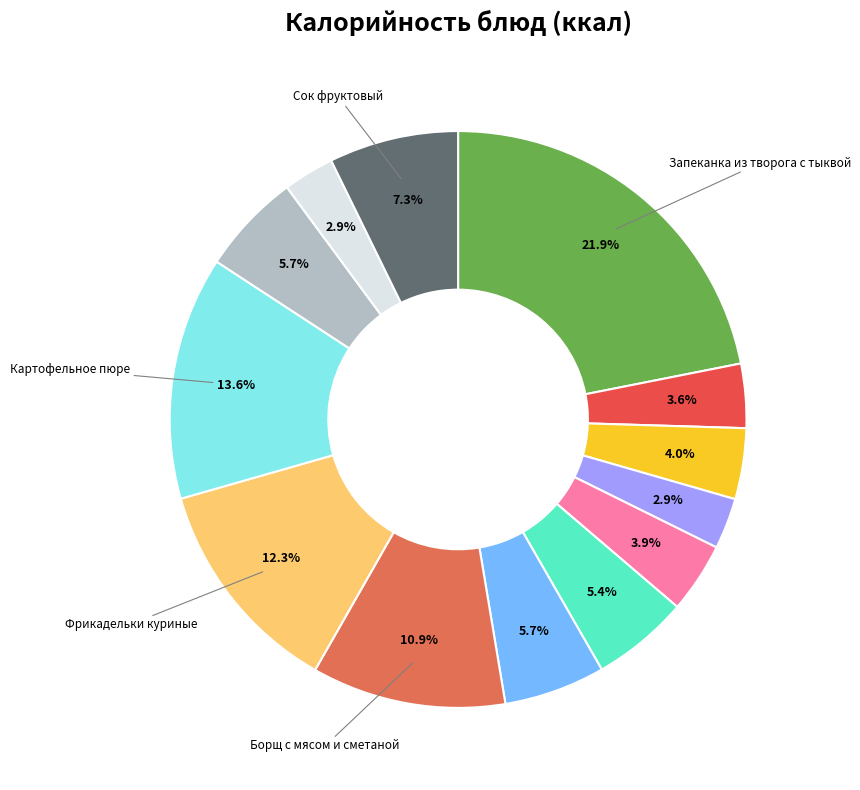

How many slices are in this pie chart?

13